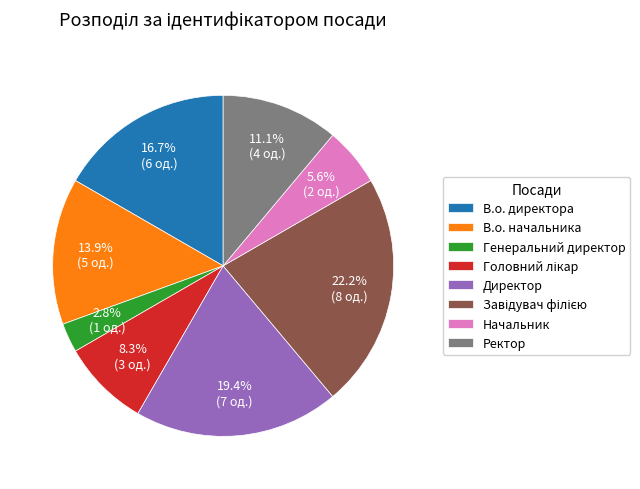

Is it true that В.о. начальника is 14% of the pie?

True